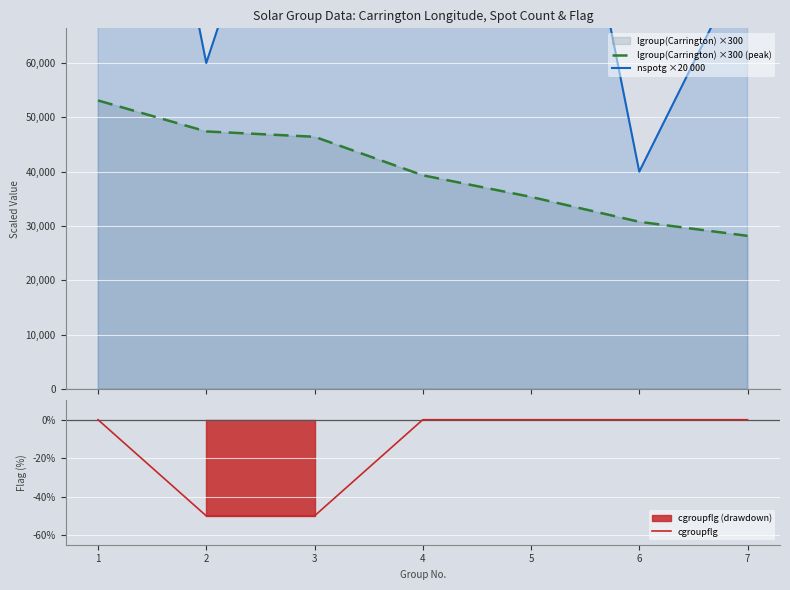

Rank the series by their maximum value, from highest to lowest.

nspotg ×20 000, lgroup(Carrington) ×300 (peak), cgroupflg